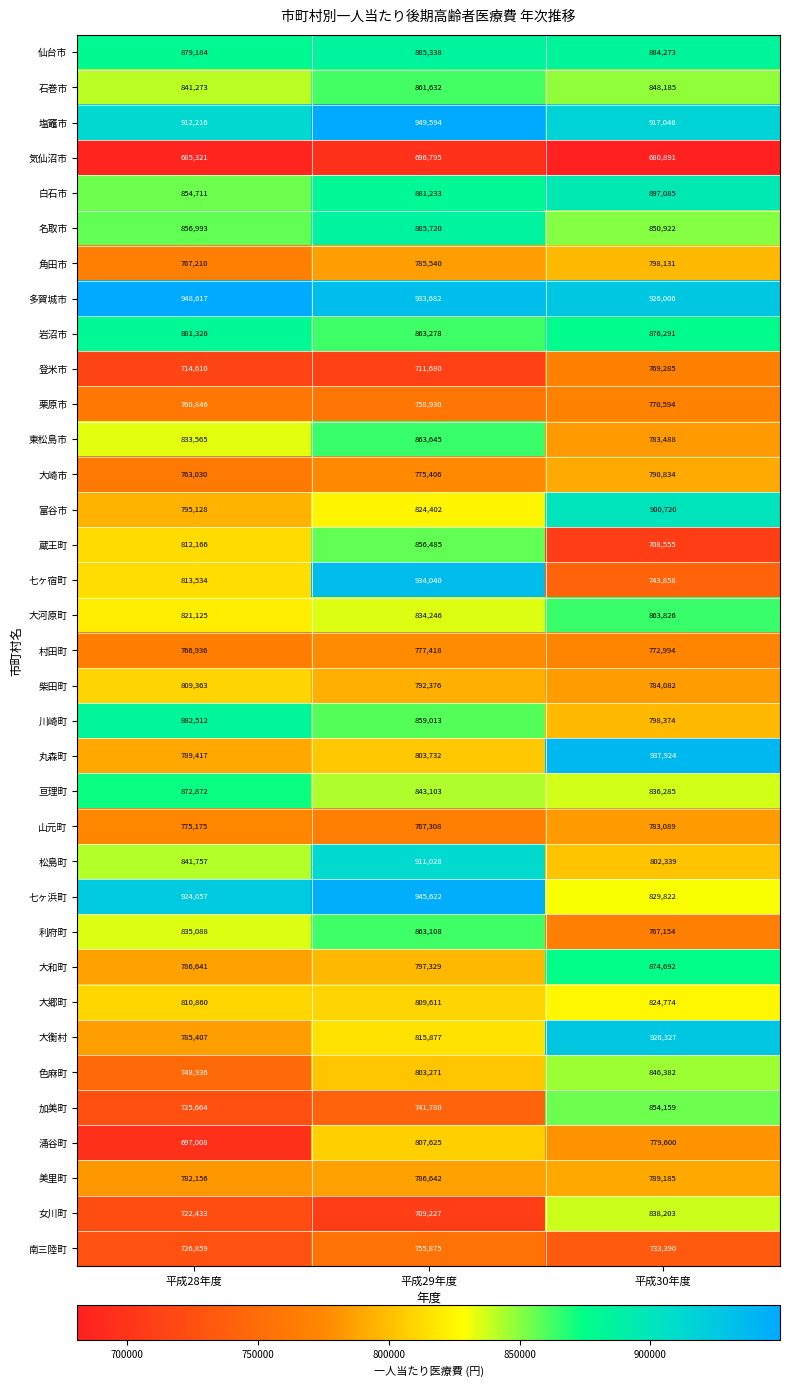

At which category does the chart reach its minimum across all series?

平成30年度